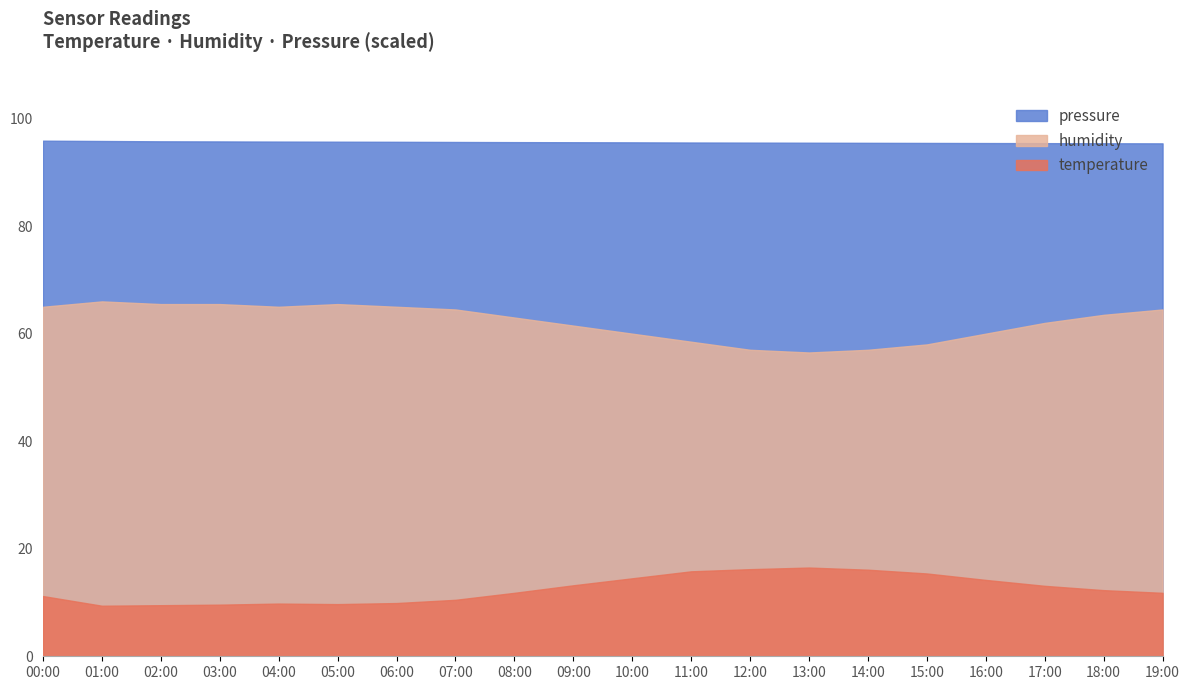

Which series has the largest total across all categories?

pressure